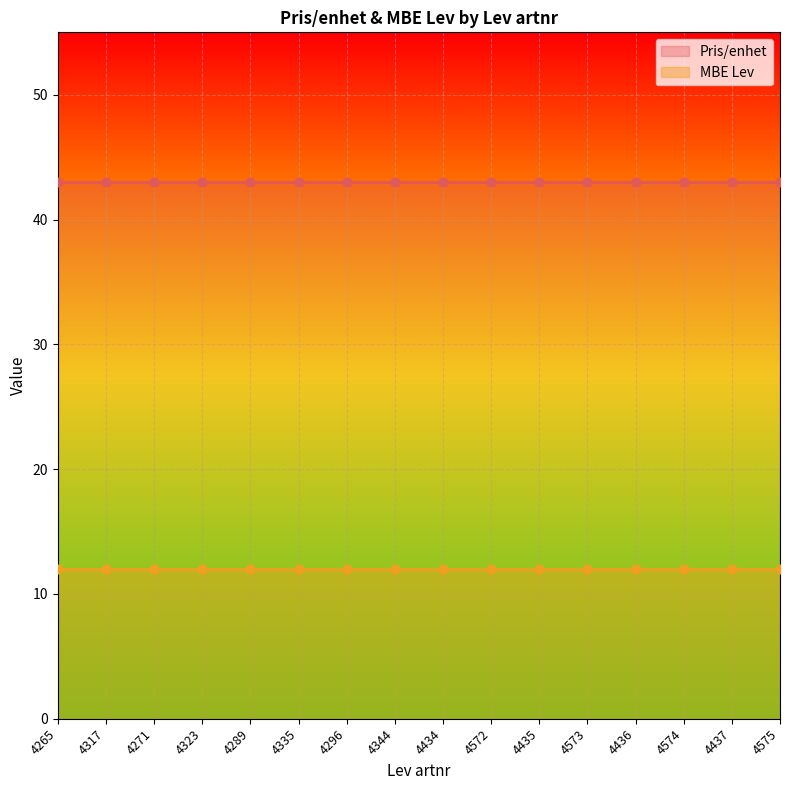

What is the total value across all series at 4344?

55